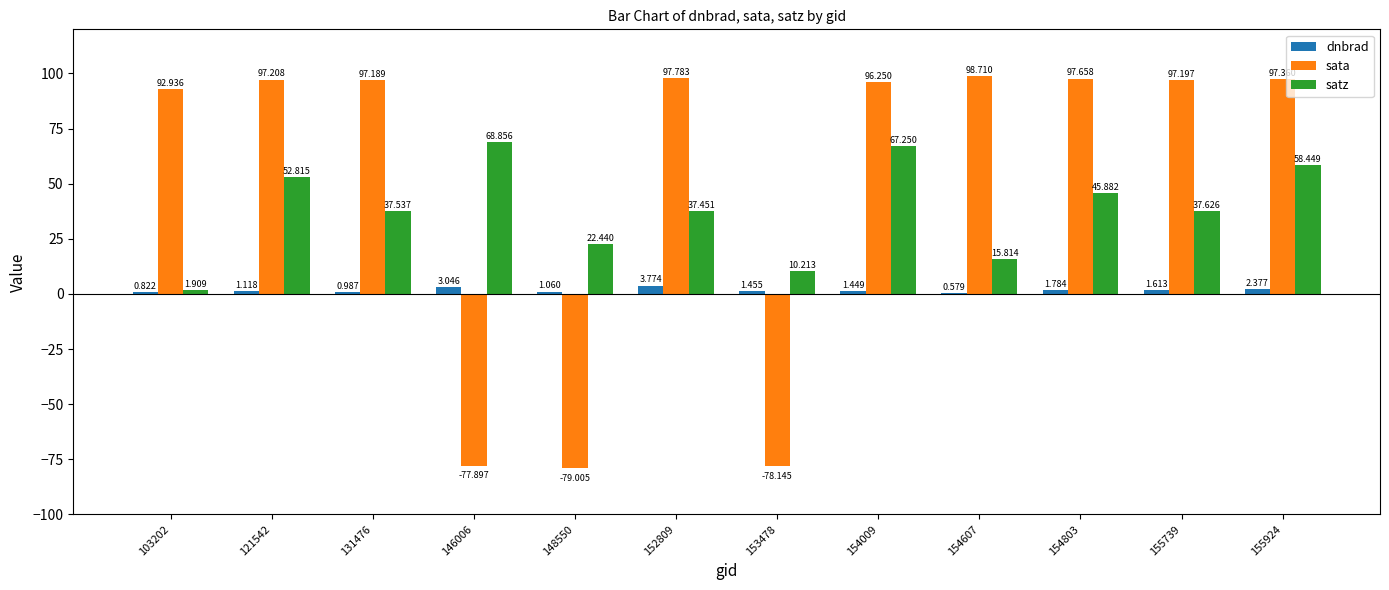

What is the difference between the dnbrad values at 154009 and 131476?

0.5